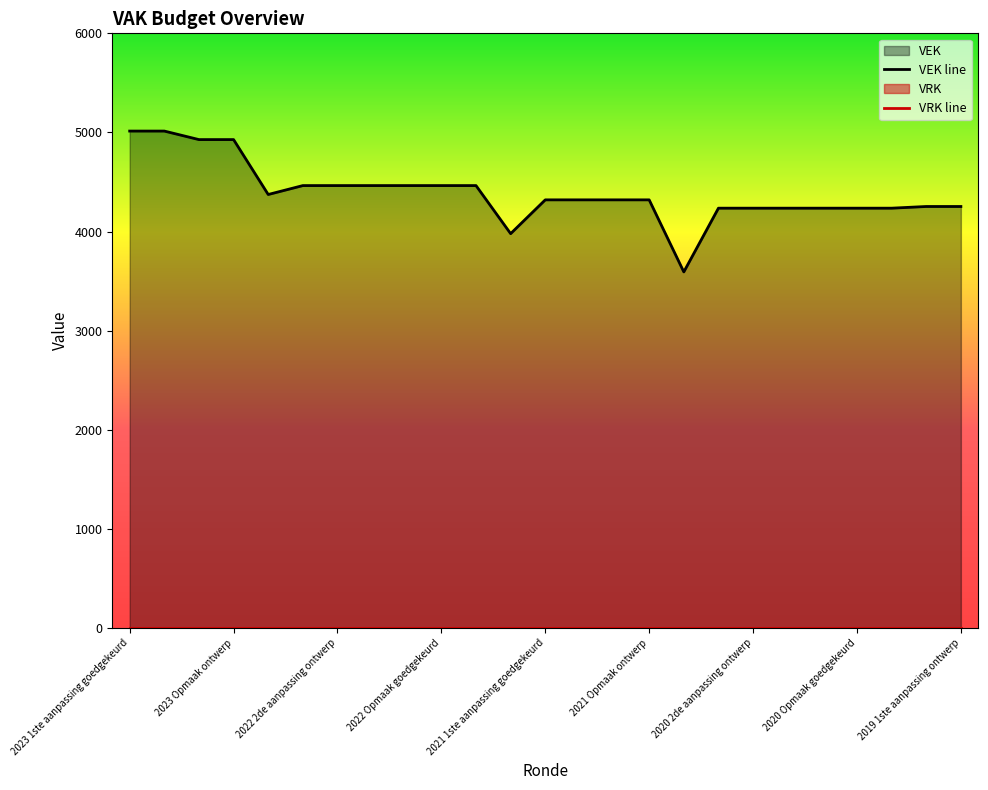

The VRK line series shows 0 at 16. True or false?

True